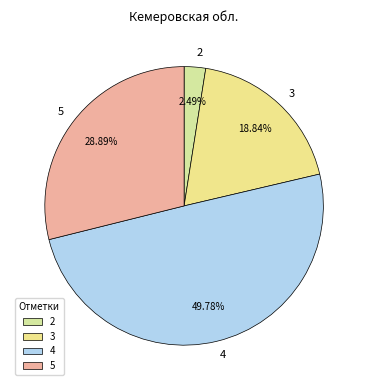

Which has a higher value, 4 or 3?

4